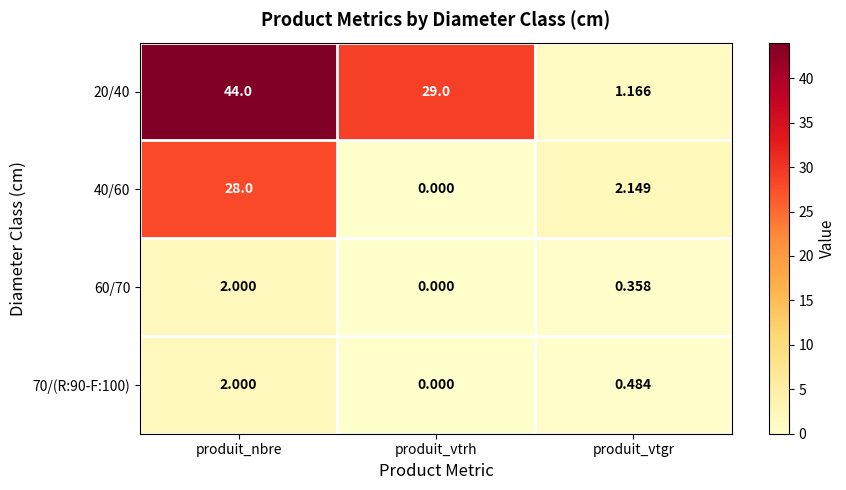

Which category has the lowest value in the 70/(R:90-F:100) series?

produit_vtrh